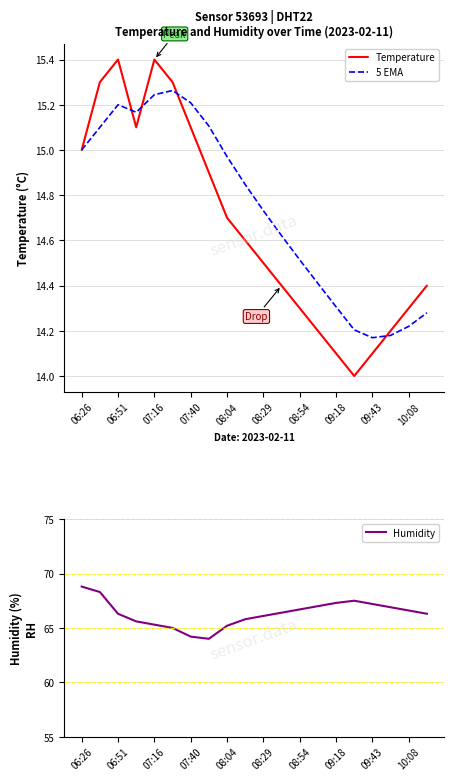

What is the maximum value for Temperature?

15.4